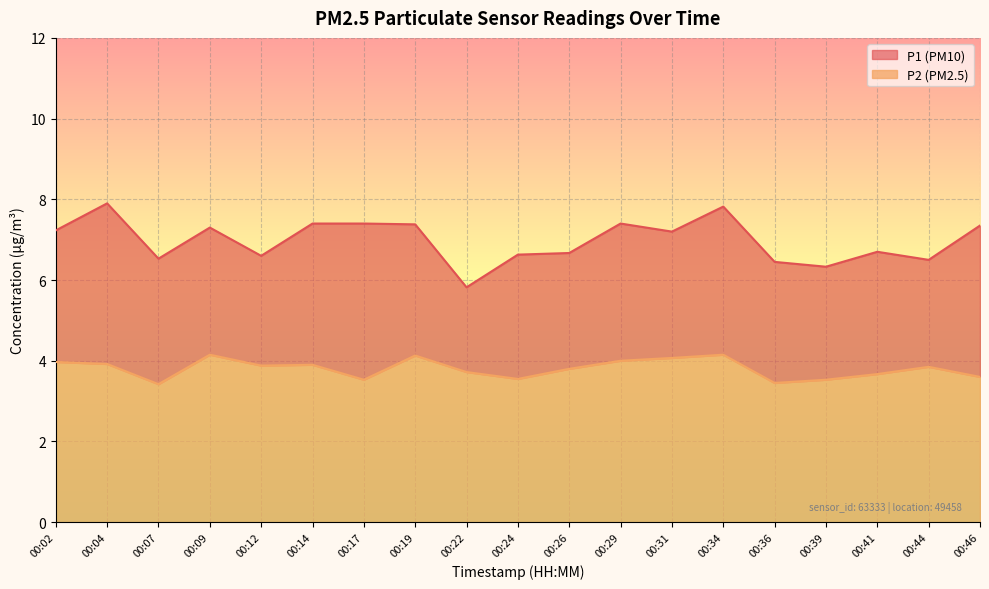

What is the maximum value shown in the chart?

7.9